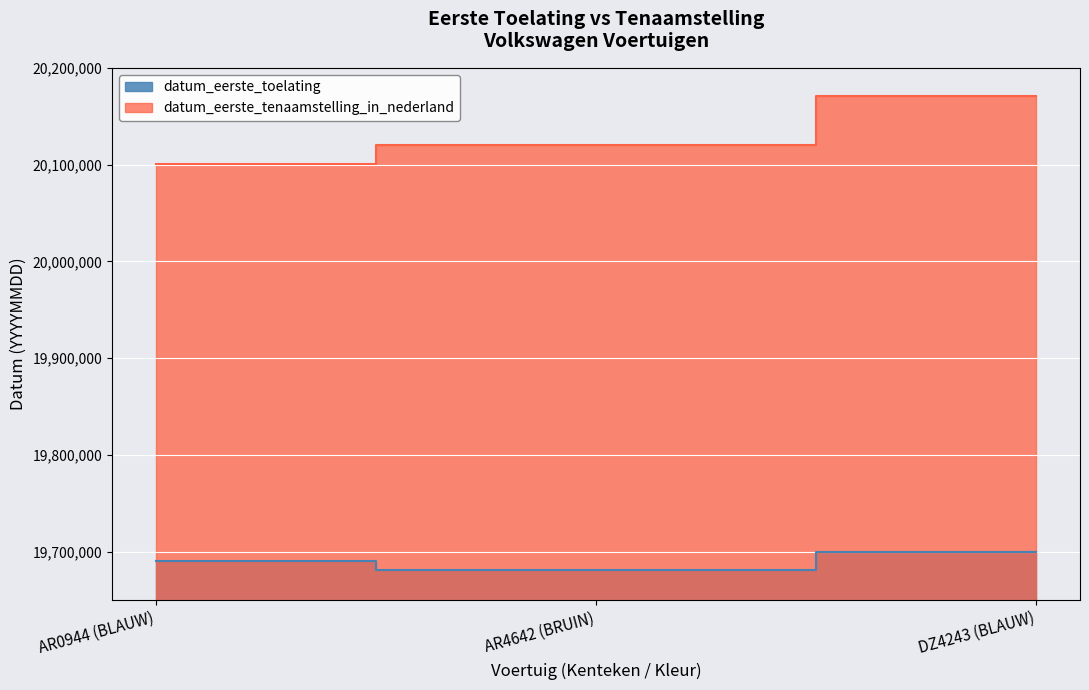

What is the label of the 2nd point from the left?

AR4642 (BRUIN)